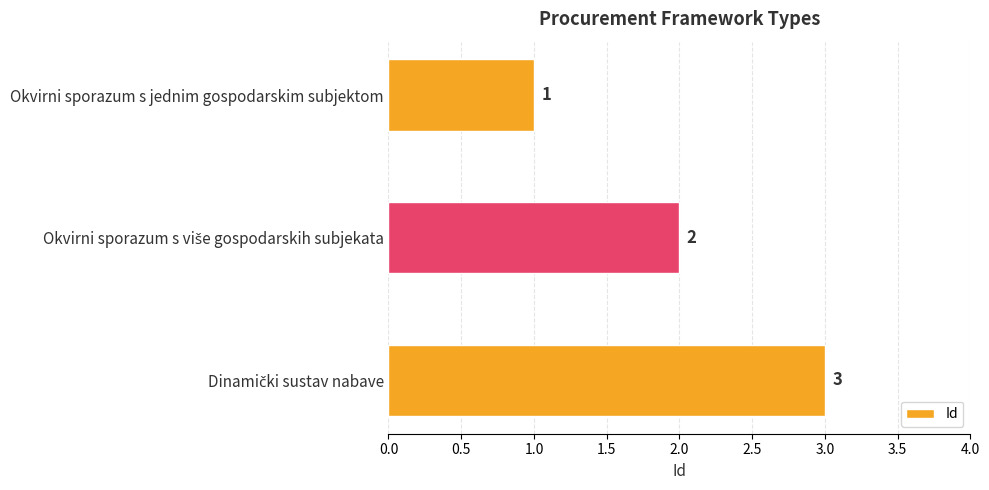

What is the maximum value shown in the chart?

3